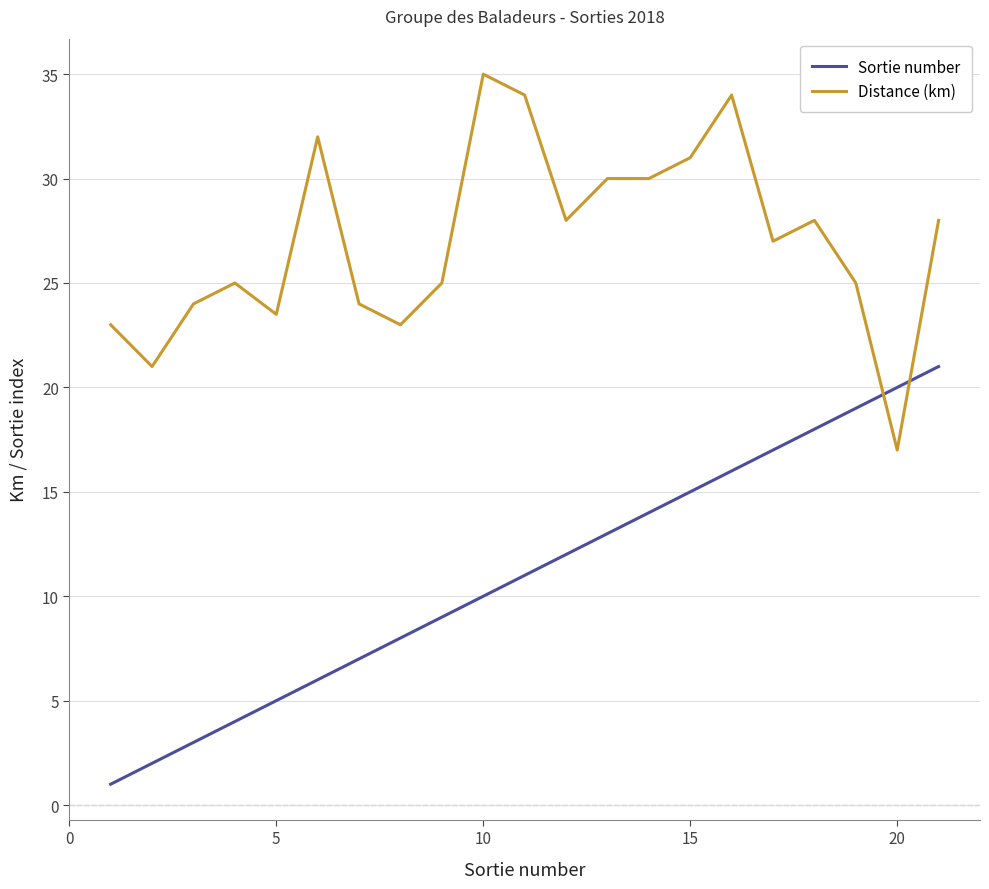

Which series has the largest total across all categories?

Distance (km)